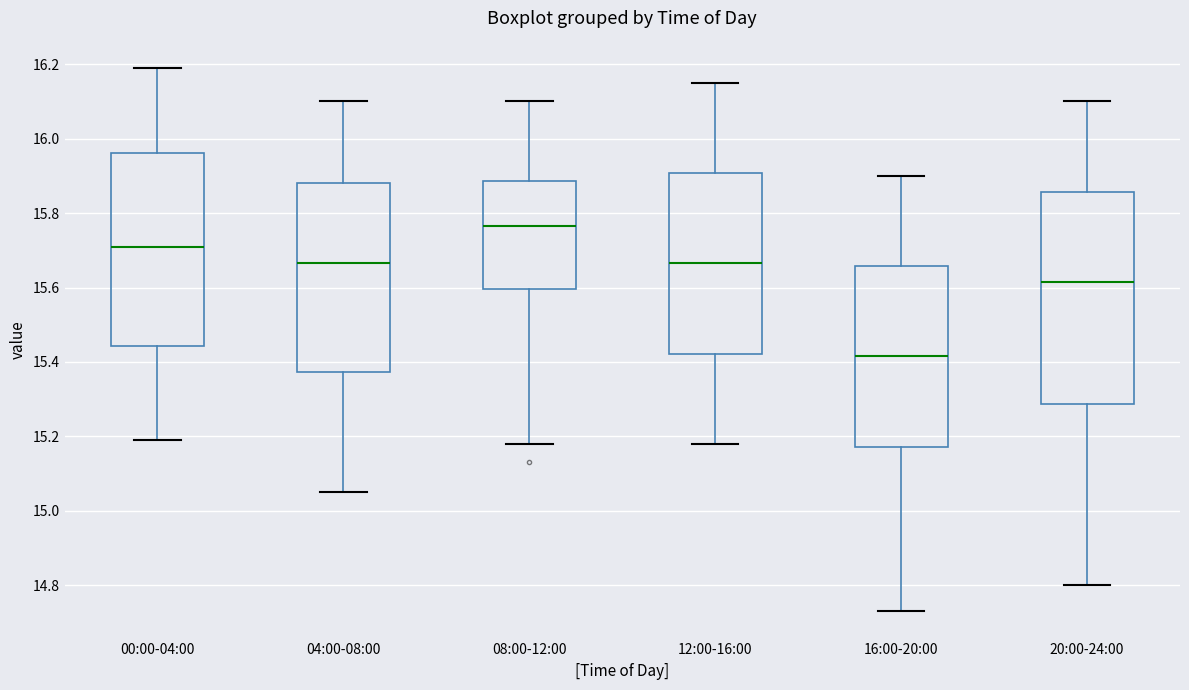

Which box's median line is the highest?

08:00-12:00